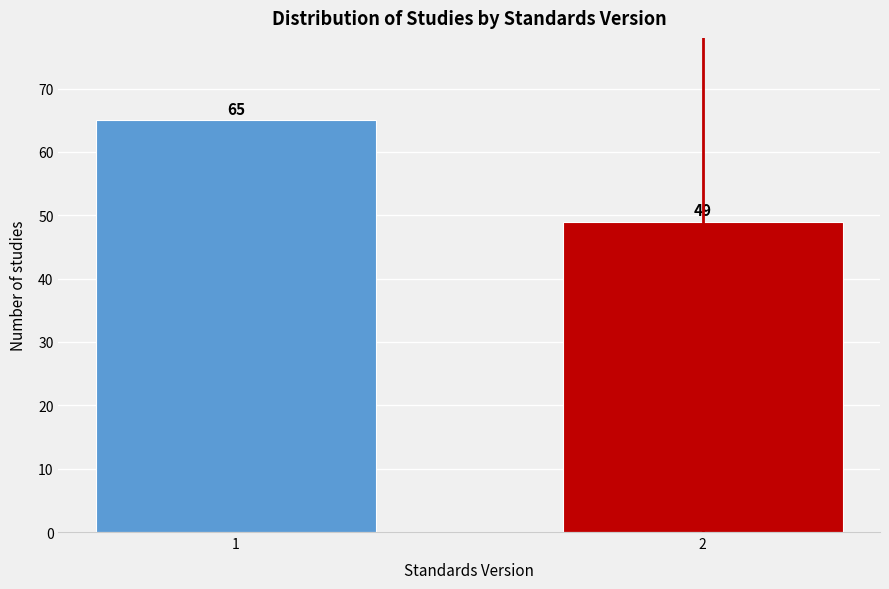

Reading left to right, transcribe all the data shown in this chart.

1=65	2=49